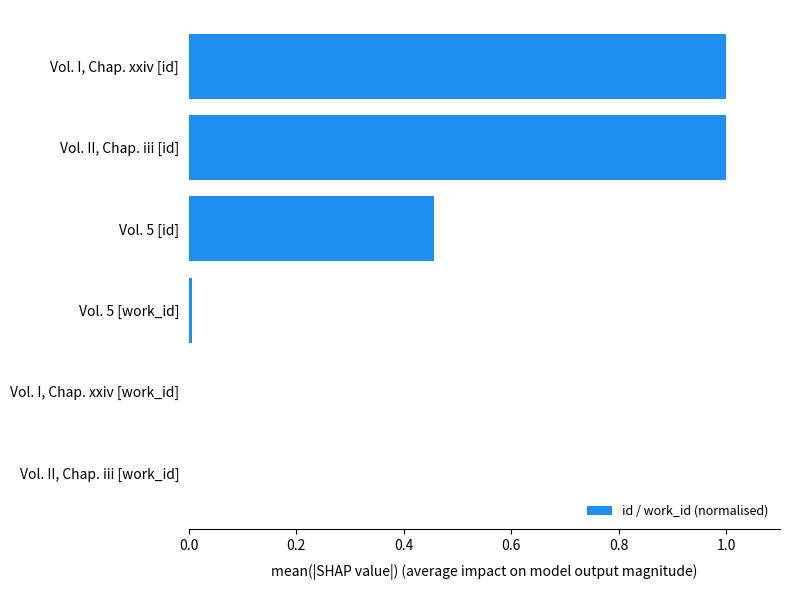

What is the change in value from Vol. 5 [id] to Vol. II, Chap. iii [id]?

+0.5